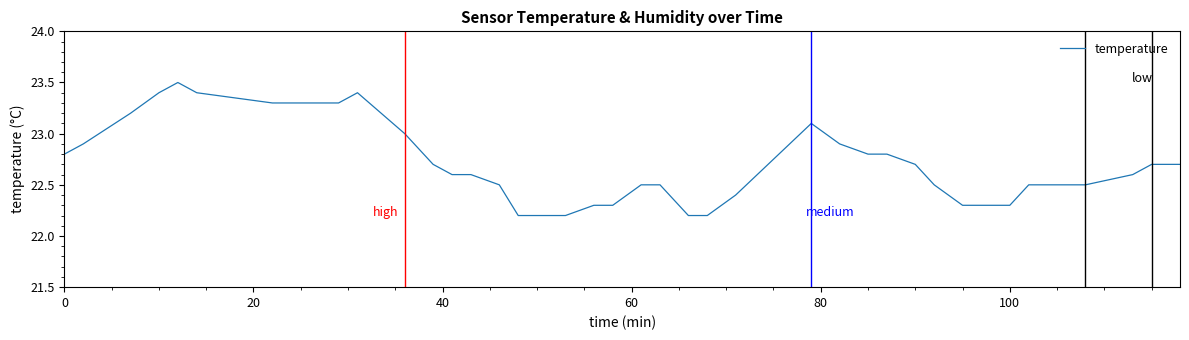

How many categories are shown in the chart?

40